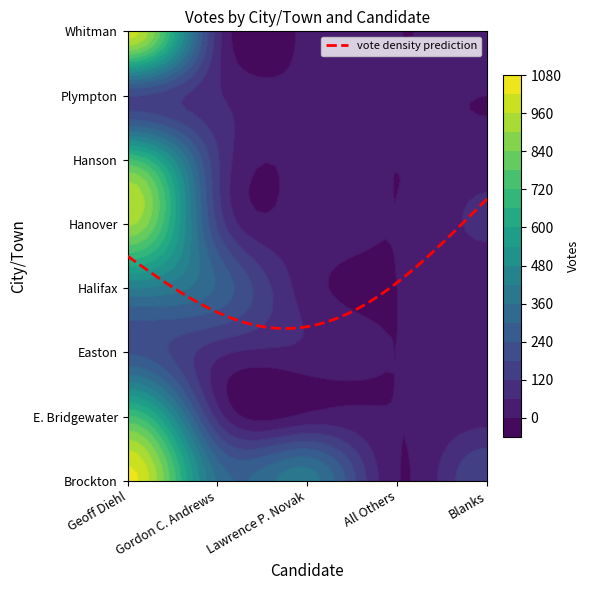

Is the value of Plympton at Hanover greater than the value of Whitman at Easton?

No